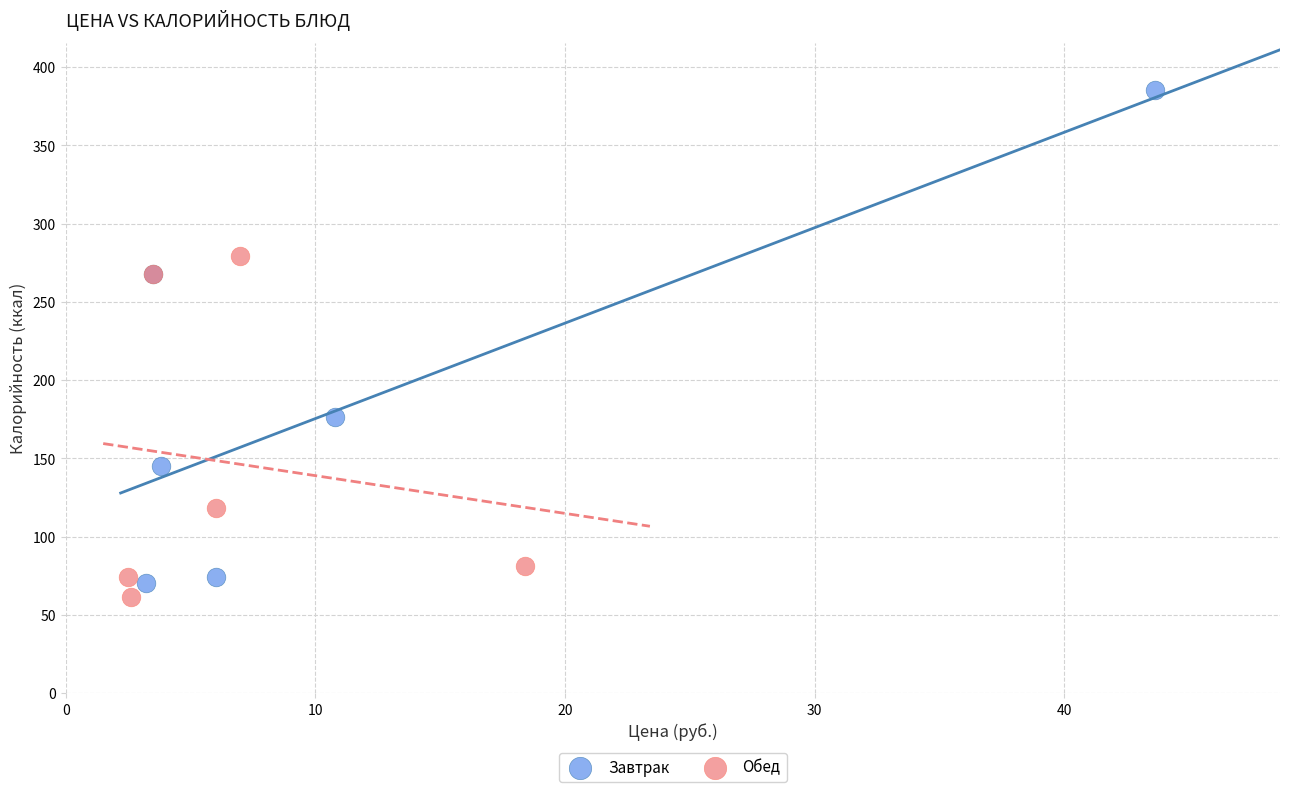

Which series reaches the maximum Y coordinate?

Завтрак